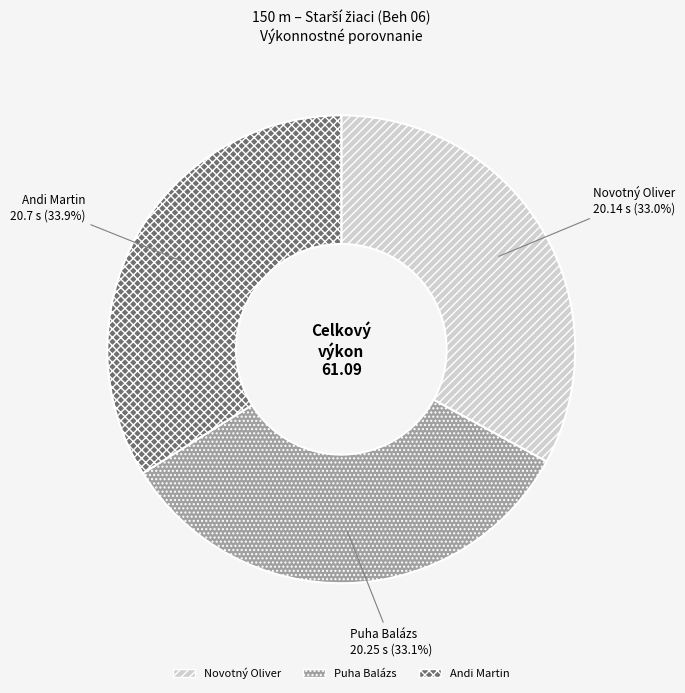

Between Andi Martin and Novotný Oliver, which is larger?

Andi Martin